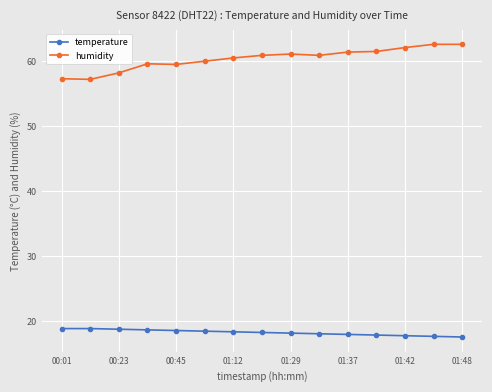

Count the number of categories in the chart.

15